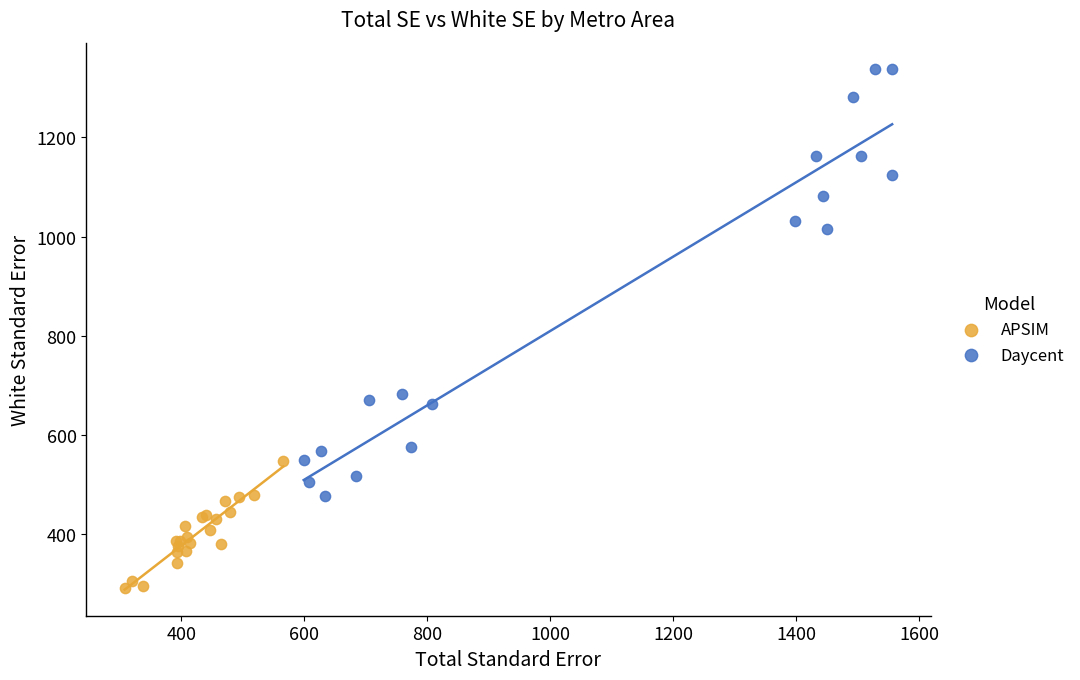

Which series has the largest Y range (max minus min)?

Daycent